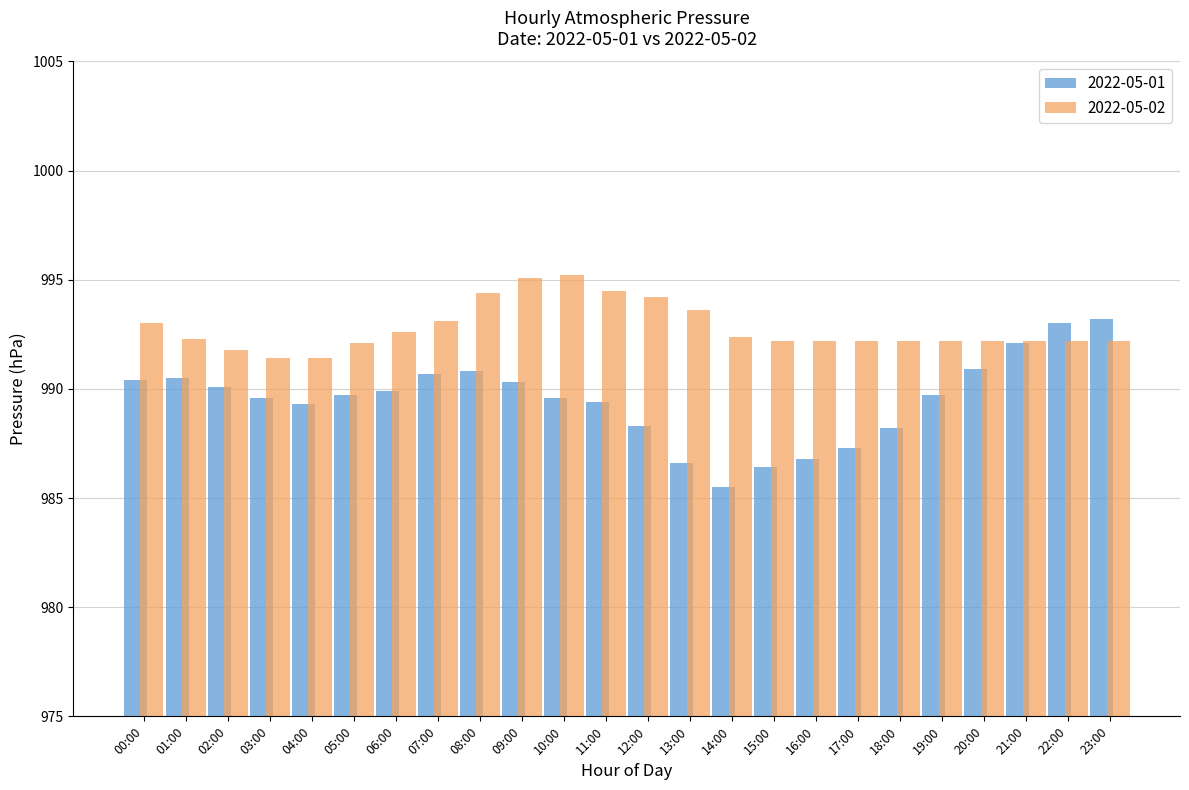

What is the sum of all 2022-05-02 values?

23826.9